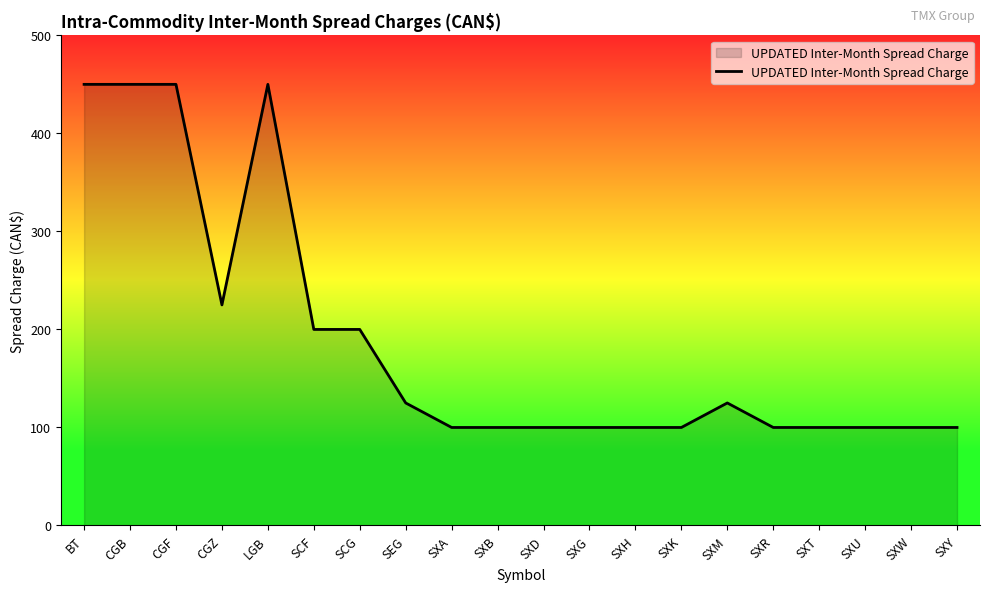

What is the difference between the values at SXY and CGF?

350